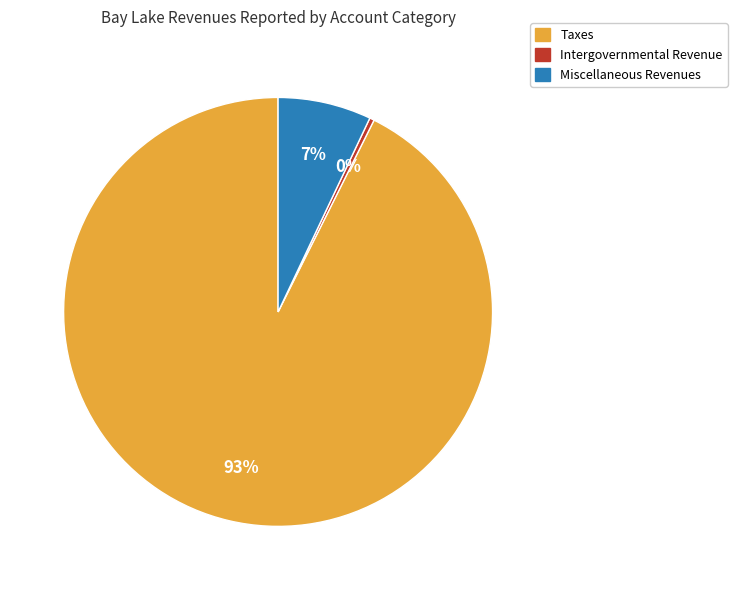

Count the number of slices in the pie.

3